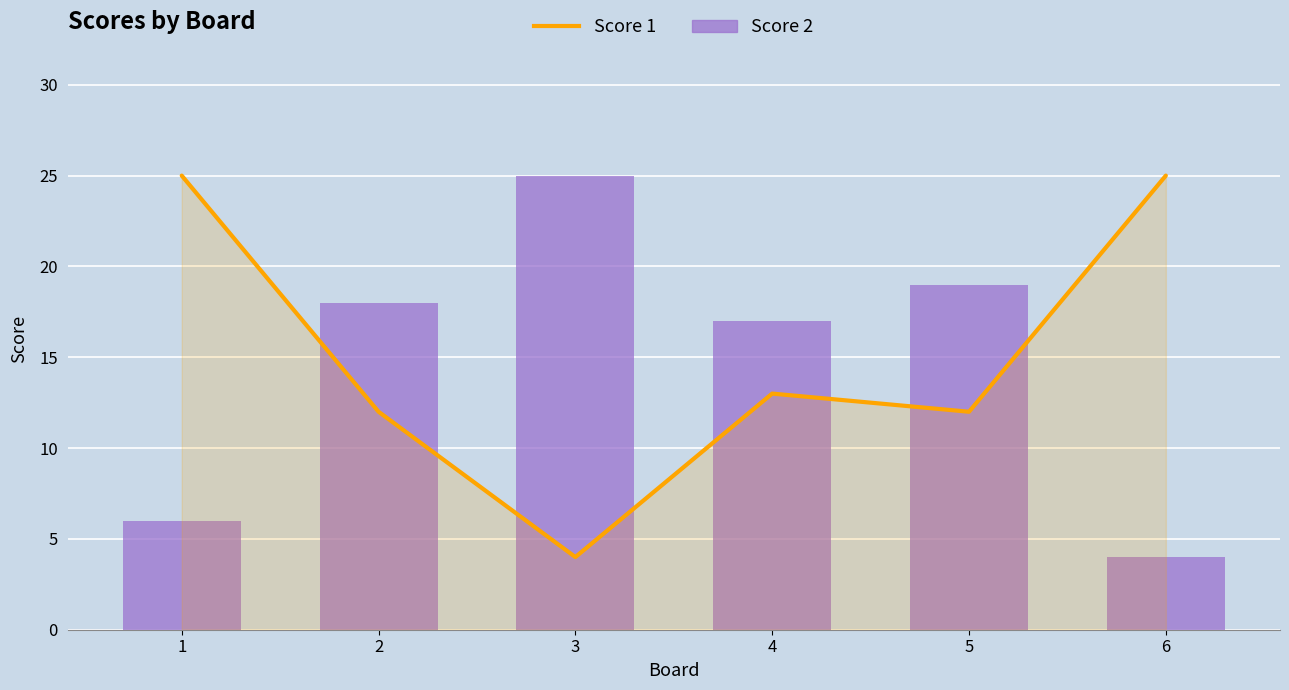

What is the difference between the maximum and minimum values in the Score 1 series?

21